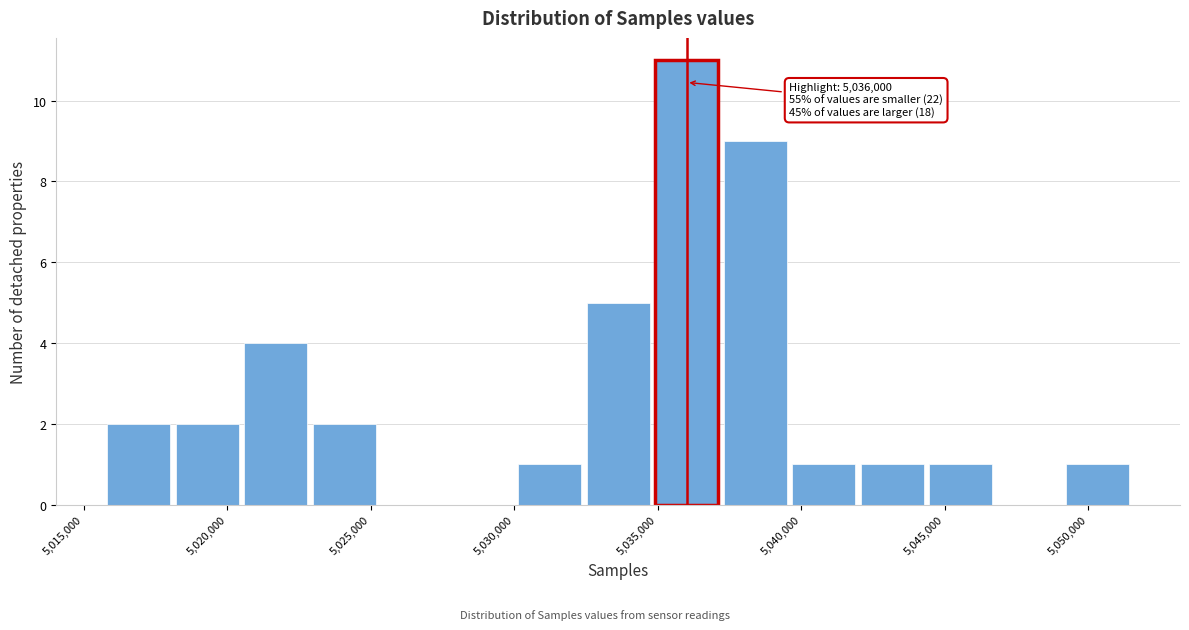

Over which range of the x-axis is the bar tallest?

5035000 to 5037000